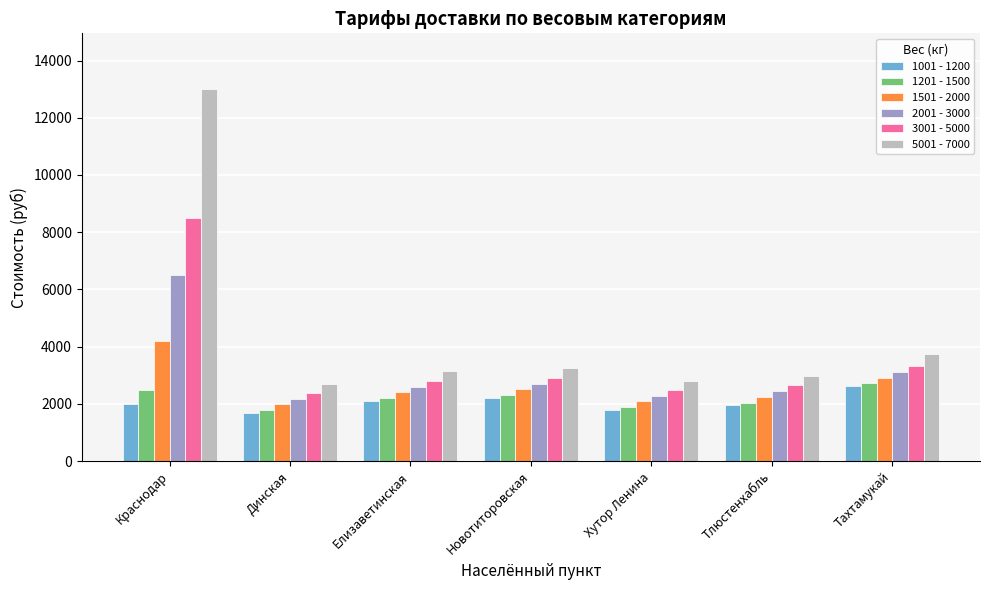

Is the value of 1001 - 1200 at Динская greater than the value of 2001 - 3000 at Краснодар?

No